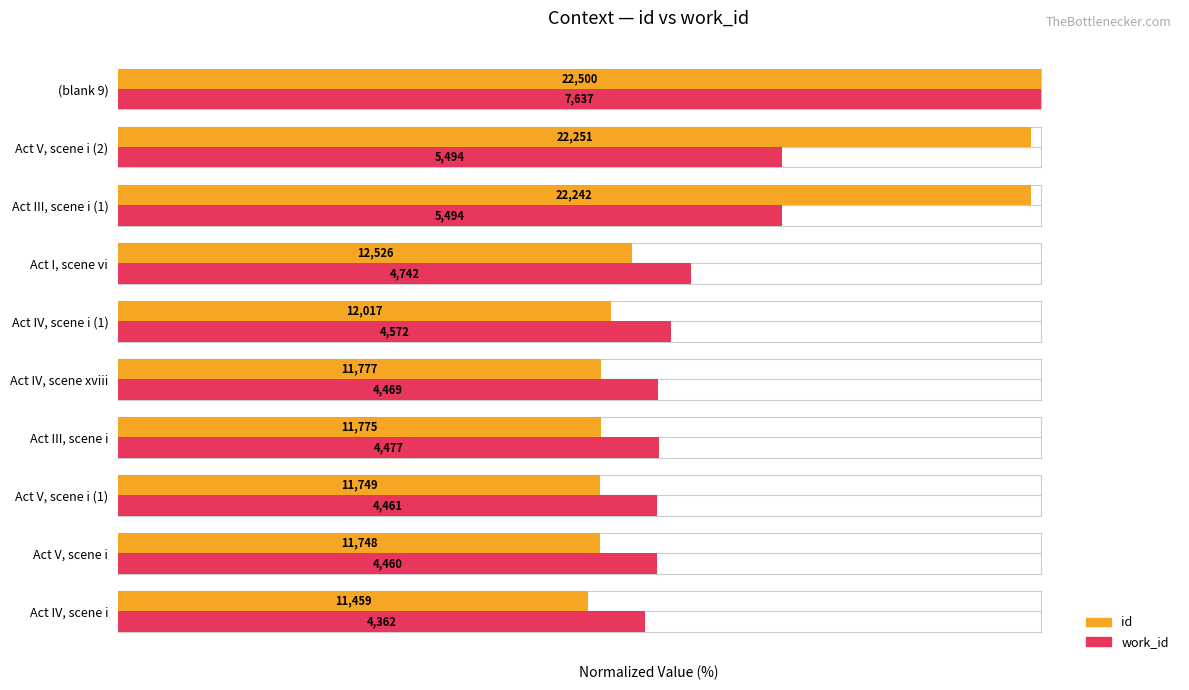

True or false: id has a value of 165.6 at (blank 9).

False